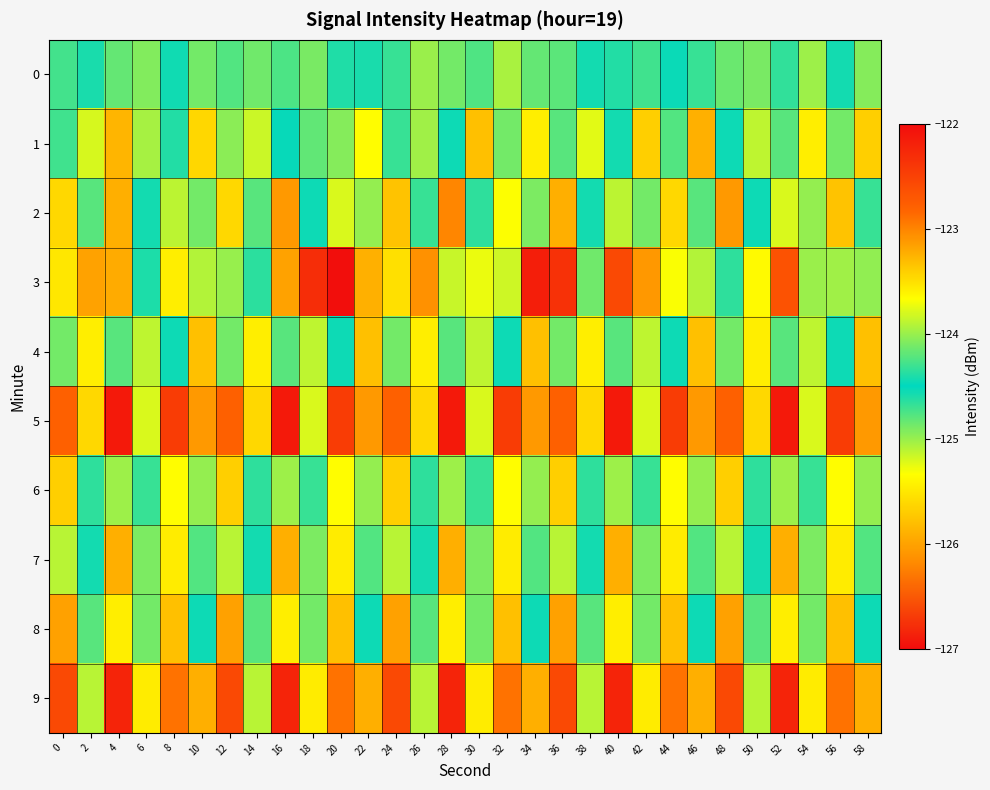

Reading left to right, extract all data points from this chart.

0: 0=-124.7	2=-124.6	4=-124.8	6=-124.9	8=-124.4	10=-124.9	12=-124.2	14=-124.9	16=-124.3	18=-124.9	20=-124.4	22=-124.6	24=-124.7	26=-125.0	28=-124.1	30=-124.8	32=-123.9	34=-124.8	36=-124.2	38=-124.6	40=-124.4	42=-124.7	44=-124.5	46=-124.7	48=-124.2	50=-124.9	52=-124.3	54=-125.0	56=-124.6	58=-124.9
1: 0=-124.3	2=-125.2	4=-125.9	6=-125.0	8=-124.4	10=-125.6	12=-124.0	14=-125.2	16=-124.5	18=-124.8	20=-124.9	22=-125.3	24=-124.7	26=-125.0	28=-124.5	30=-125.8	32=-124.1	34=-125.5	36=-124.8	38=-125.2	40=-124.6	42=-125.7	44=-124.2	46=-125.9	48=-124.5	50=-125.1	52=-124.8	54=-125.5	56=-124.1	58=-125.7
2: 0=-123.5	2=-124.8	4=-123.2	6=-124.6	8=-123.9	10=-124.1	12=-123.5	14=-124.8	16=-123.1	18=-124.5	20=-123.8	22=-124.0	24=-123.3	26=-124.7	28=-123.0	30=-124.3	32=-123.7	34=-124.9	36=-123.2	38=-124.6	40=-123.9	42=-124.1	44=-123.5	46=-124.8	48=-123.1	50=-124.5	52=-123.8	54=-124.0	56=-123.3	58=-124.7
3: 0=-125.5	2=-123.2	4=-123.2	6=-124.4	8=-123.6	10=-125.1	12=-125.0	14=-124.4	16=-123.2	18=-122.3	20=-122.0	22=-125.9	24=-125.6	26=-126.1	28=-123.9	30=-123.7	32=-123.8	34=-126.9	36=-122.3	38=-124.9	40=-122.6	42=-126.1	44=-125.3	46=-123.9	48=-124.7	50=-125.4	52=-122.7	54=-125.0	56=-124.0	58=-125.0
4: 0=-124.1	2=-125.5	4=-124.8	6=-125.1	8=-124.5	10=-125.8	12=-124.1	14=-125.5	16=-124.8	18=-125.1	20=-124.5	22=-125.8	24=-124.1	26=-125.5	28=-124.8	30=-125.1	32=-124.5	34=-125.8	36=-124.1	38=-125.5	40=-124.8	42=-125.1	44=-124.5	46=-125.8	48=-124.1	50=-125.5	52=-124.8	54=-125.1	56=-124.5	58=-125.8
5: 0=-122.8	2=-123.5	4=-122.1	6=-123.8	8=-122.5	10=-123.1	12=-122.8	14=-123.5	16=-122.1	18=-123.8	20=-122.5	22=-123.1	24=-122.8	26=-123.5	28=-122.1	30=-123.8	32=-122.5	34=-123.1	36=-122.8	38=-123.5	40=-122.1	42=-123.8	44=-122.5	46=-123.1	48=-122.8	50=-123.5	52=-122.1	54=-123.8	56=-122.5	58=-123.1
6: 0=-125.7	2=-124.3	4=-125.0	6=-124.7	8=-125.3	10=-124.0	12=-125.7	14=-124.3	16=-125.0	18=-124.7	20=-125.3	22=-124.0	24=-125.7	26=-124.3	28=-125.0	30=-124.7	32=-125.3	34=-124.0	36=-125.7	38=-124.3	40=-125.0	42=-124.7	44=-125.3	46=-124.0	48=-125.7	50=-124.3	52=-125.0	54=-124.7	56=-125.3	58=-124.0
7: 0=-123.9	2=-124.6	4=-123.2	6=-124.9	8=-123.6	10=-124.2	12=-123.9	14=-124.6	16=-123.2	18=-124.9	20=-123.6	22=-124.2	24=-123.9	26=-124.6	28=-123.2	30=-124.9	32=-123.6	34=-124.2	36=-123.9	38=-124.6	40=-123.2	42=-124.9	44=-123.6	46=-124.2	48=-123.9	50=-124.6	52=-123.2	54=-124.9	56=-123.6	58=-124.2
8: 0=-126.0	2=-124.8	4=-125.5	6=-124.1	8=-125.8	10=-124.5	12=-126.0	14=-124.8	16=-125.5	18=-124.1	20=-125.8	22=-124.5	24=-126.0	26=-124.8	28=-125.5	30=-124.1	32=-125.8	34=-124.5	36=-126.0	38=-124.8	40=-125.5	42=-124.1	44=-125.8	46=-124.5	48=-126.0	50=-124.8	52=-125.5	54=-124.1	56=-125.8	58=-124.5
9: 0=-122.6	2=-123.9	4=-122.2	6=-123.6	8=-122.9	10=-123.2	12=-122.6	14=-123.9	16=-122.2	18=-123.6	20=-122.9	22=-123.2	24=-122.6	26=-123.9	28=-122.2	30=-123.6	32=-122.9	34=-123.2	36=-122.6	38=-123.9	40=-122.2	42=-123.6	44=-122.9	46=-123.2	48=-122.6	50=-123.9	52=-122.2	54=-123.6	56=-122.9	58=-123.2